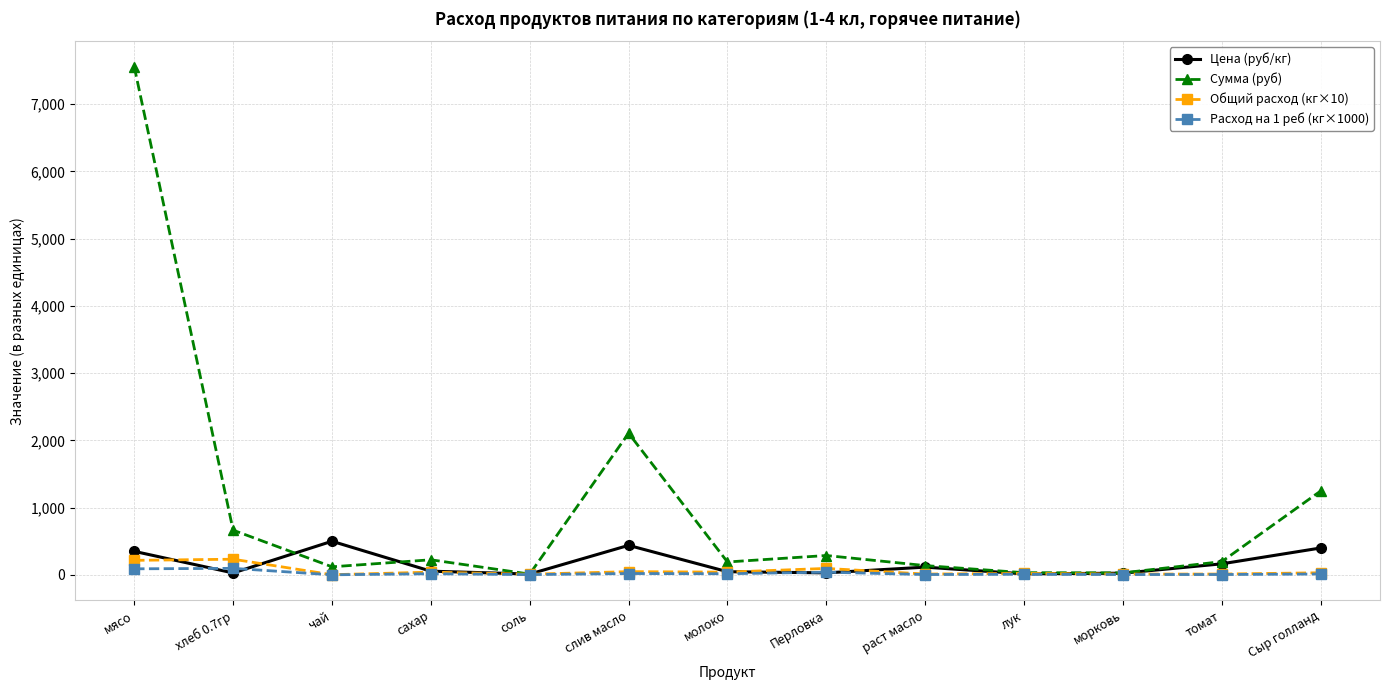

What is the label of the 12th point from the right?

хлеб 0.7гр